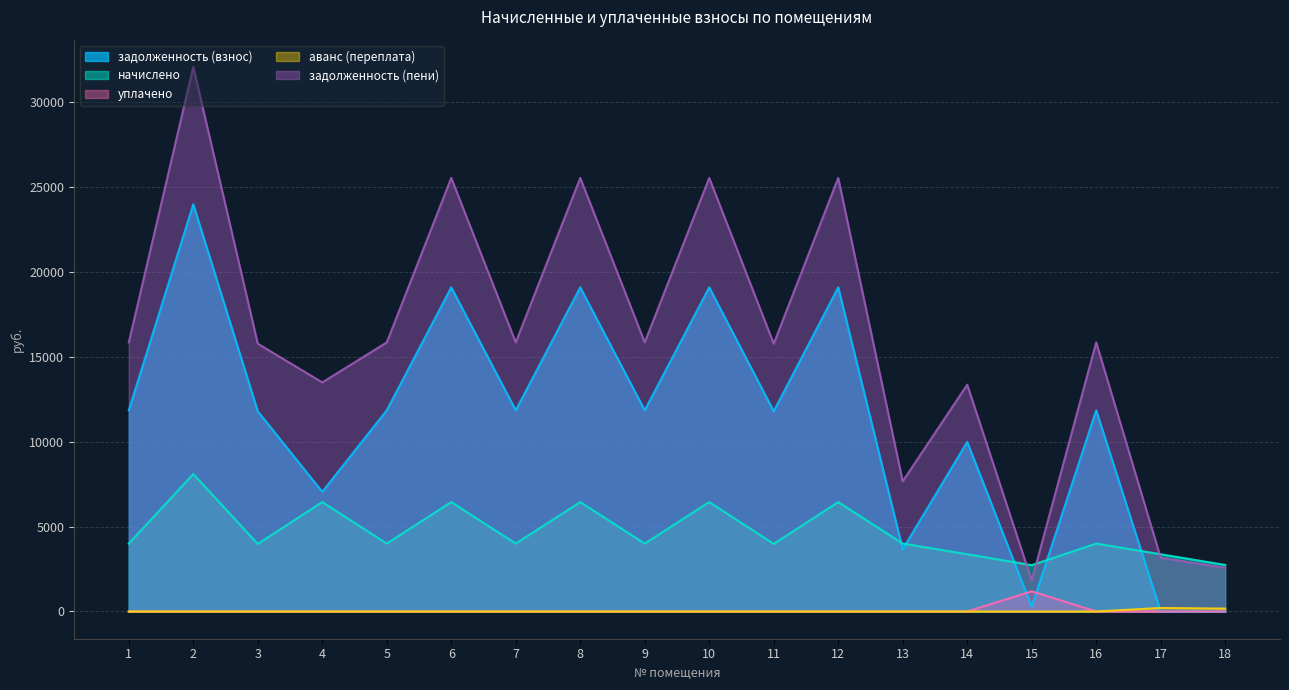

Rank the categories by уплачено value from highest to lowest.

15, 1, 2, 3, 4, 5, 6, 7, 8, 9, 10, 11, 12, 13, 14, 16, 17, 18